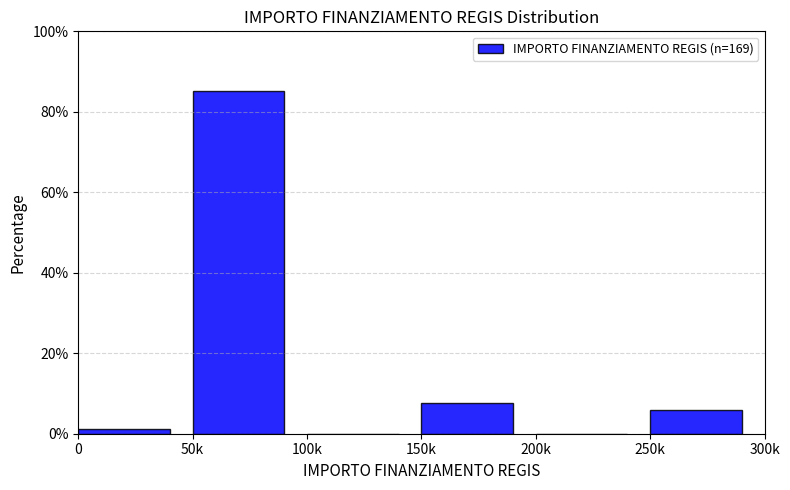

Reading right to left, list all the values displayed in this chart.

250k=5.9	200k=0.0	150k=7.7	100k=0.0	50k=85.2	0=1.2